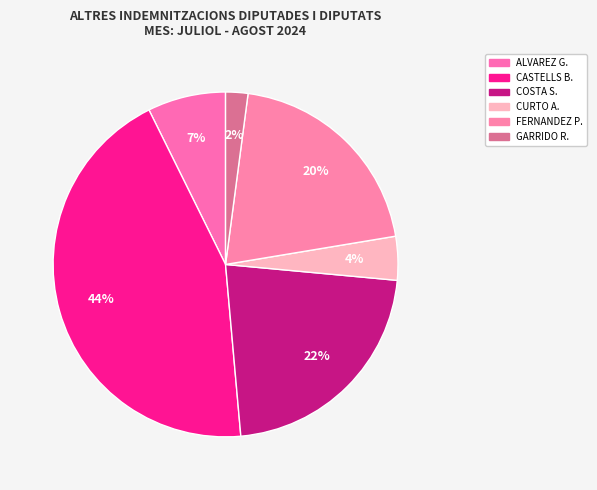

What is the largest slice in the pie chart?

CASTELLS BARO, JOSEP